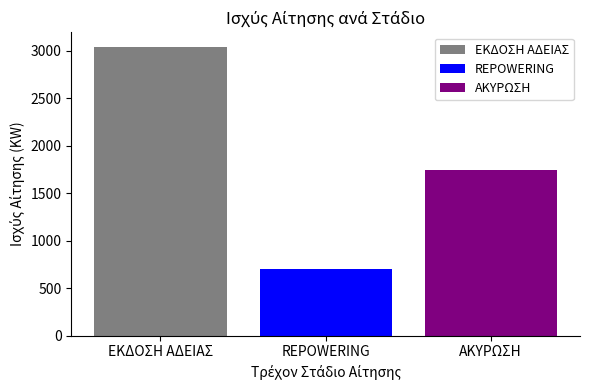

List the labels in order of ΑΚΥΡΩΣΗ value, largest first.

REPOWERING